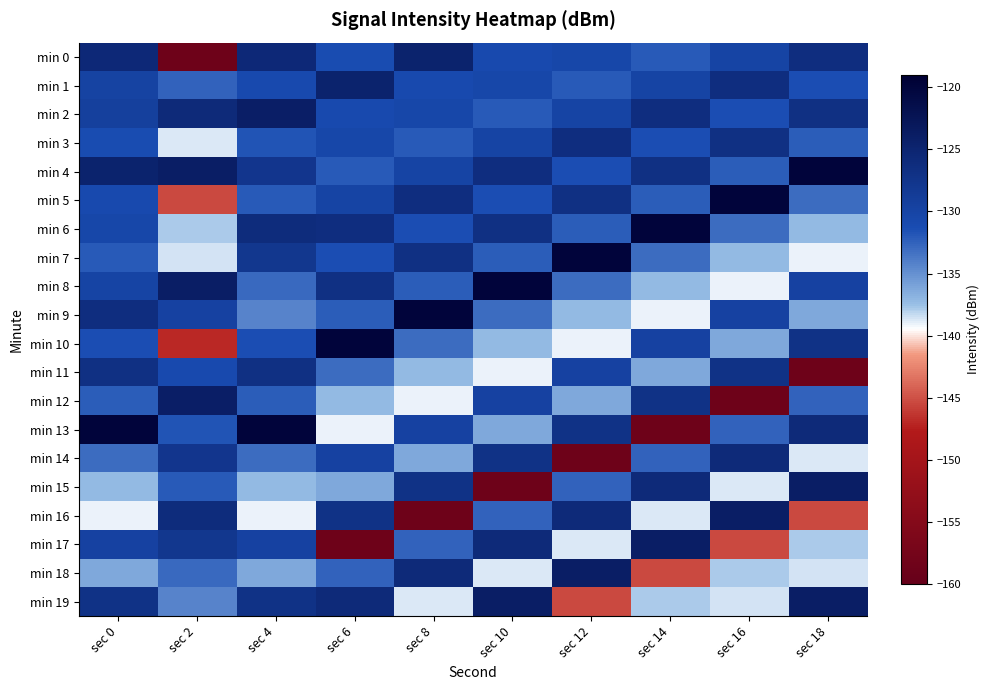

Which series has the largest range (max minus min)?

min 13